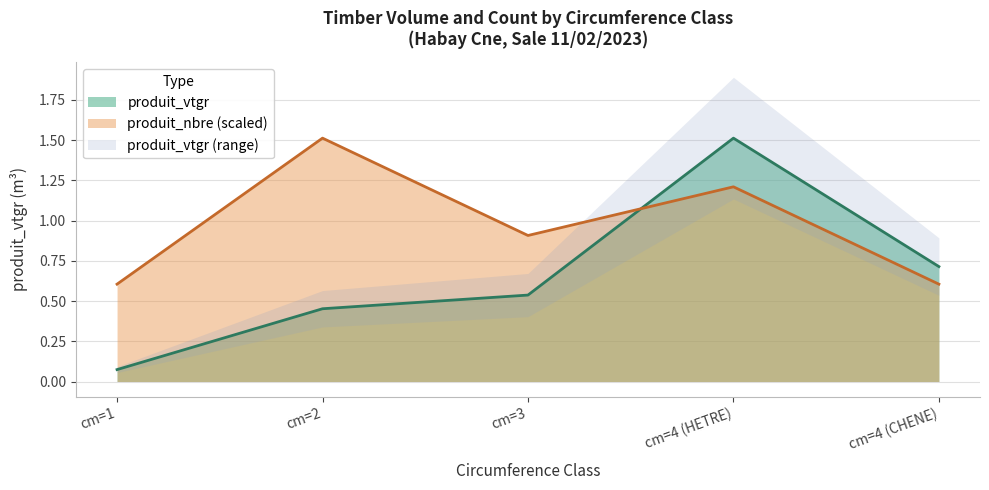

The value of produit_nbre at cm=3 is 0.9. True or false?

True